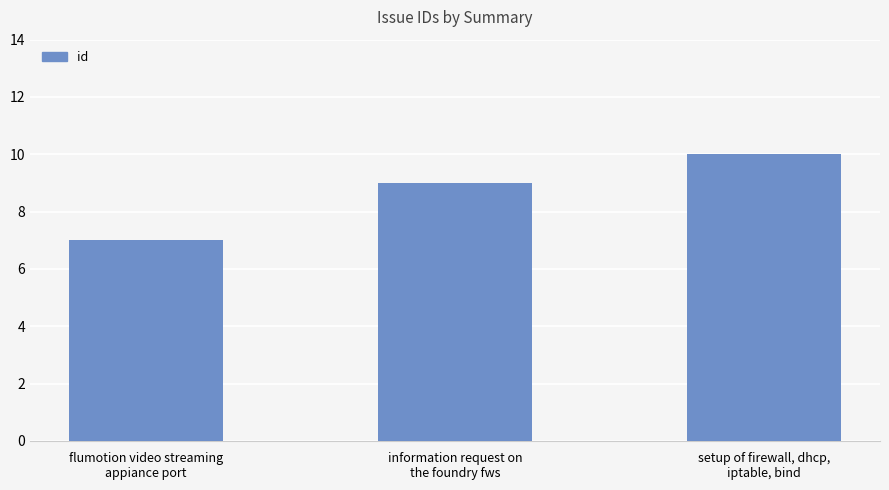

What is the label of the 2nd bar from the left?

information request on
the foundry fws